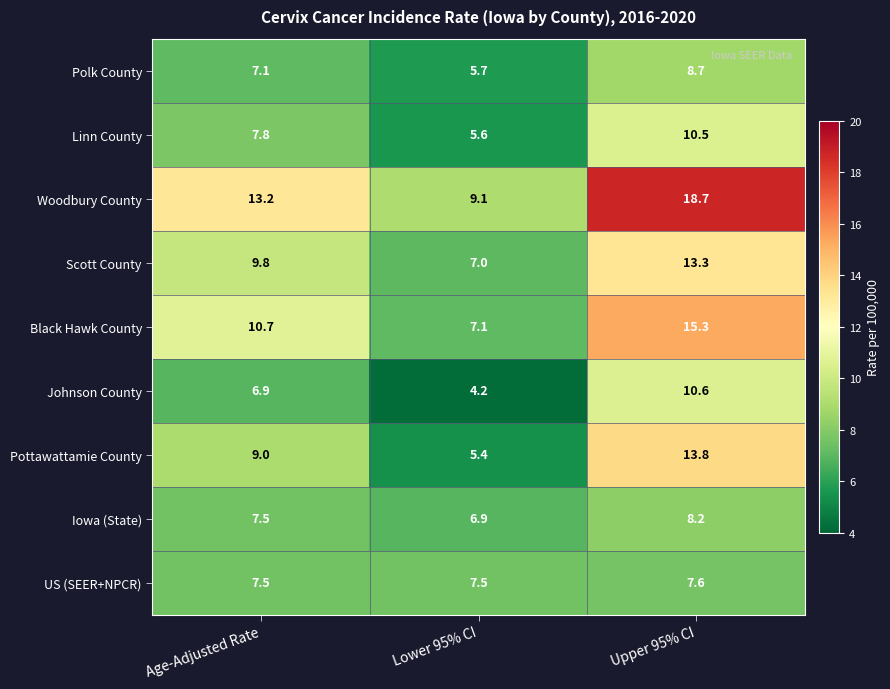

At which label does Scott County first exceed 9?

Age-Adjusted Rate